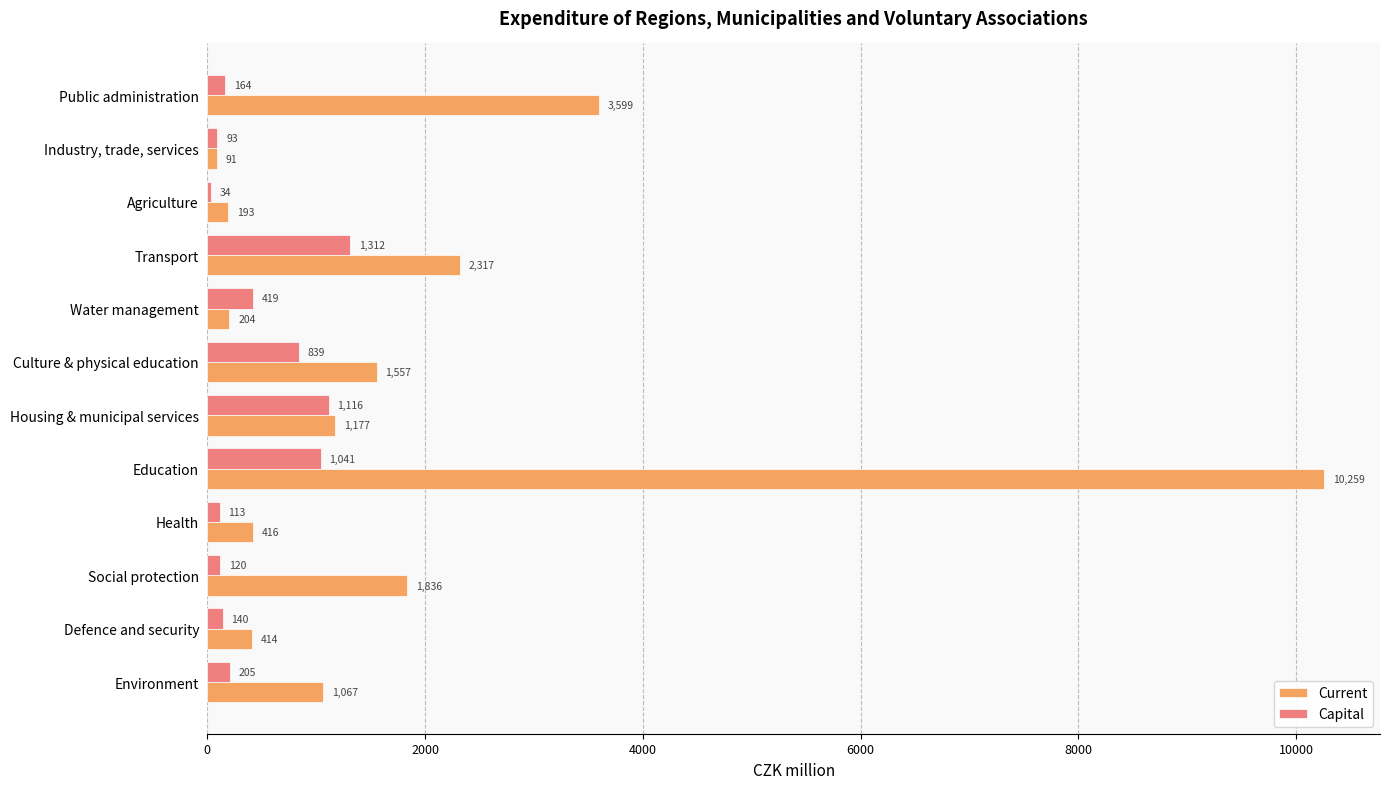

Is the value of Capital at Water management greater than the value of Current at Public administration?

No